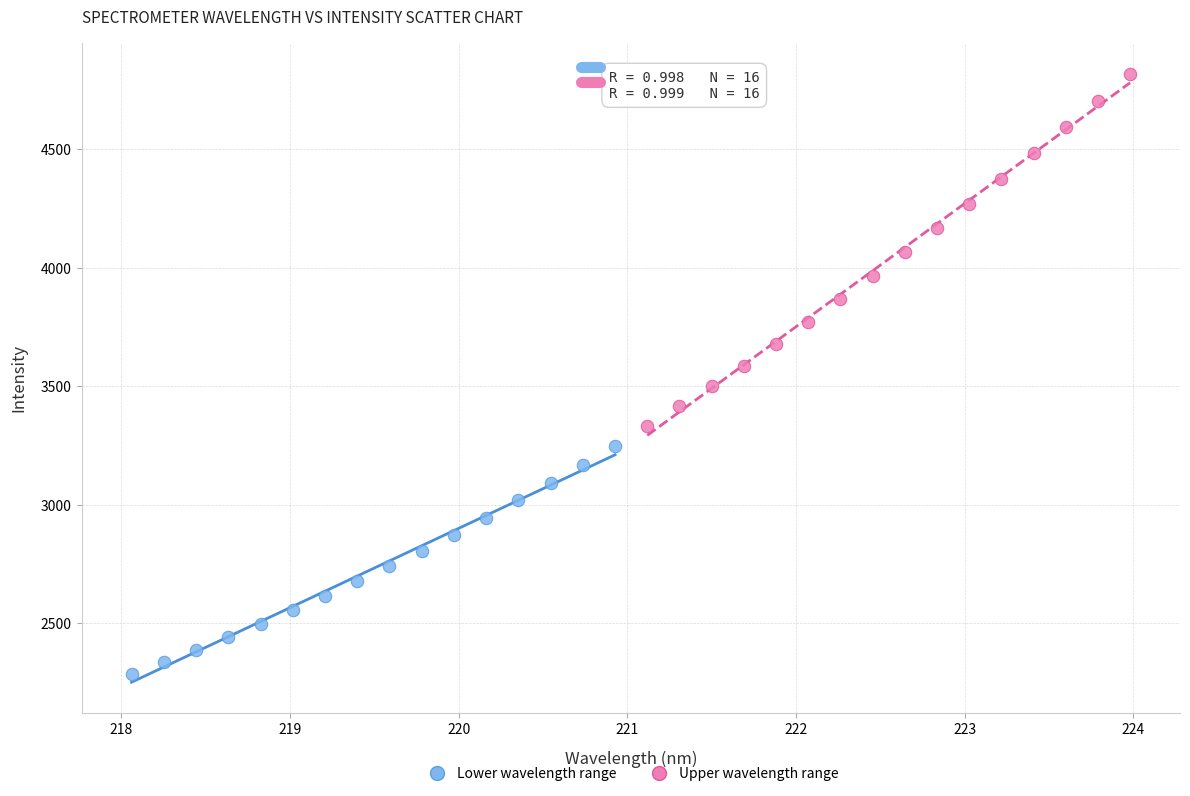

What are all the series names shown in the legend?

Lower wavelength range, Upper wavelength range